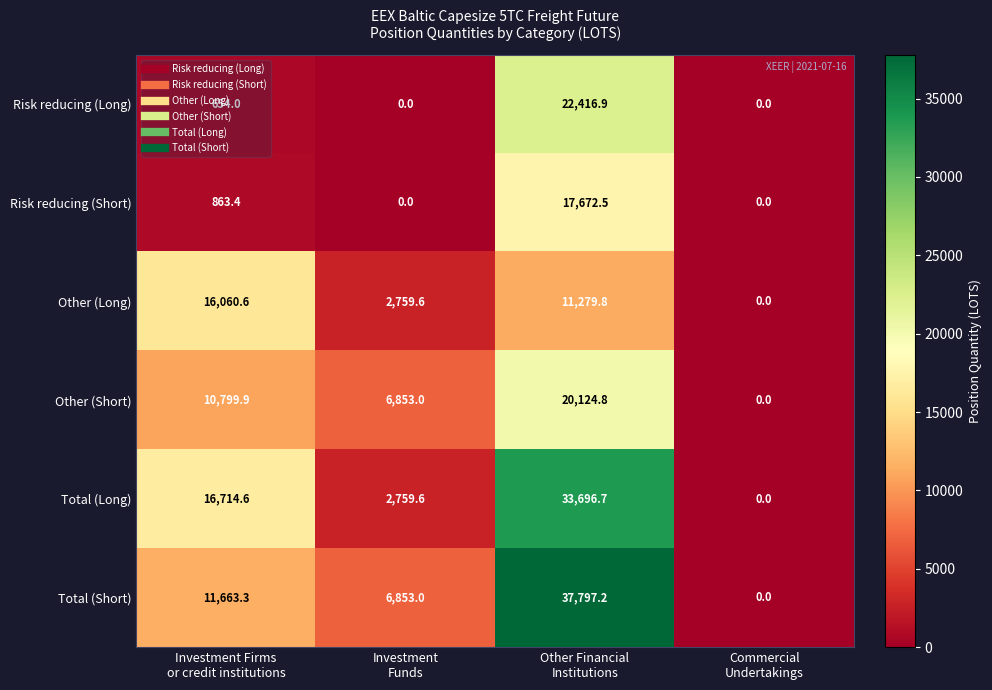

At which category is the sum across all series the highest?

Other Financial
Institutions